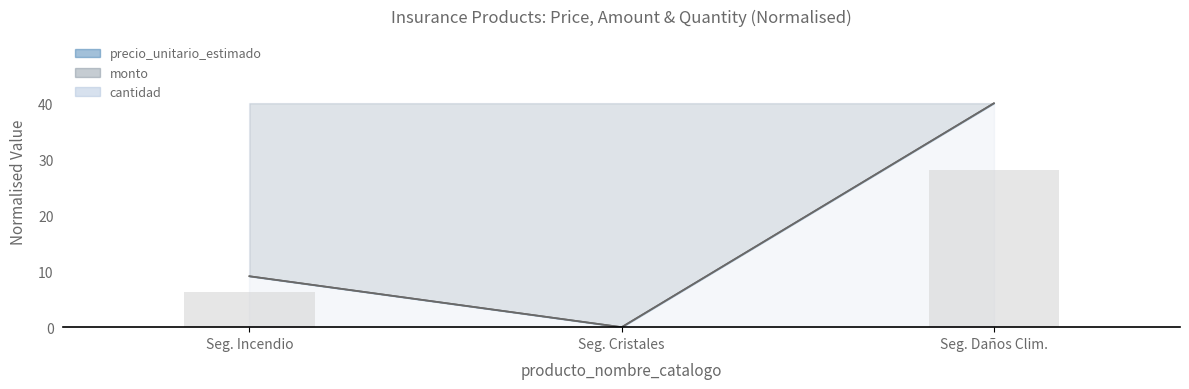

The value of precio_unitario_estimado at Seg. Cristales is 16.8. True or false?

False